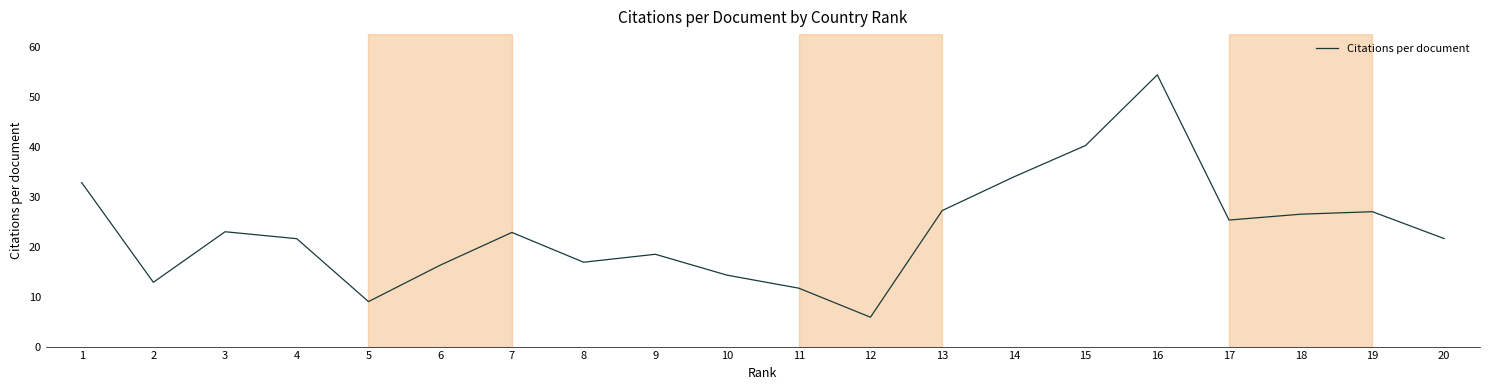

What is the ratio of the value at 6 to the value at 7?

0.7